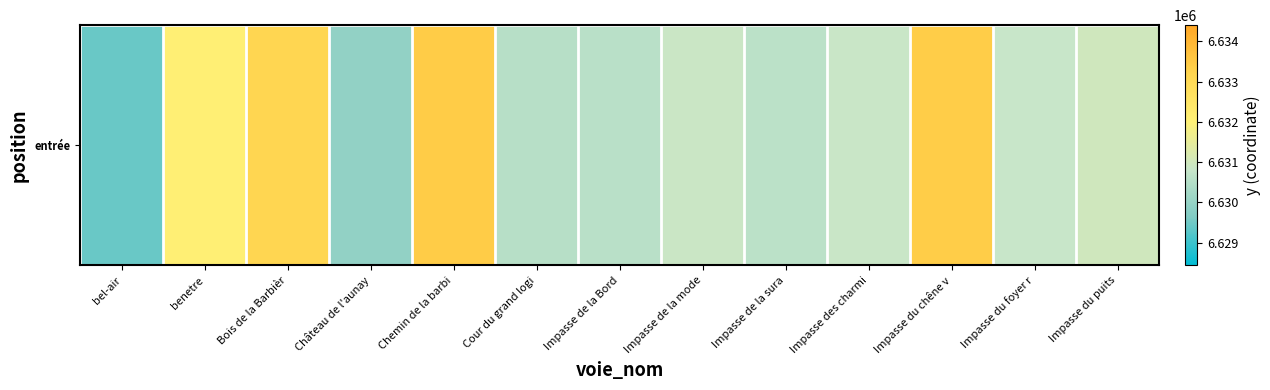

Read the value at Impasse de la mode.

6630864.0